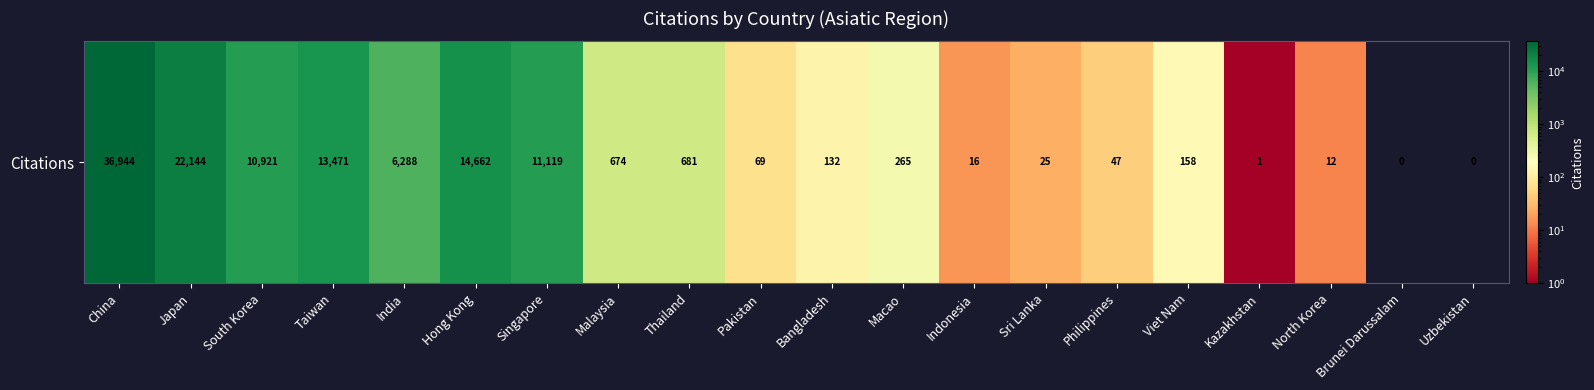

What is the difference between the maximum and minimum values?

36944